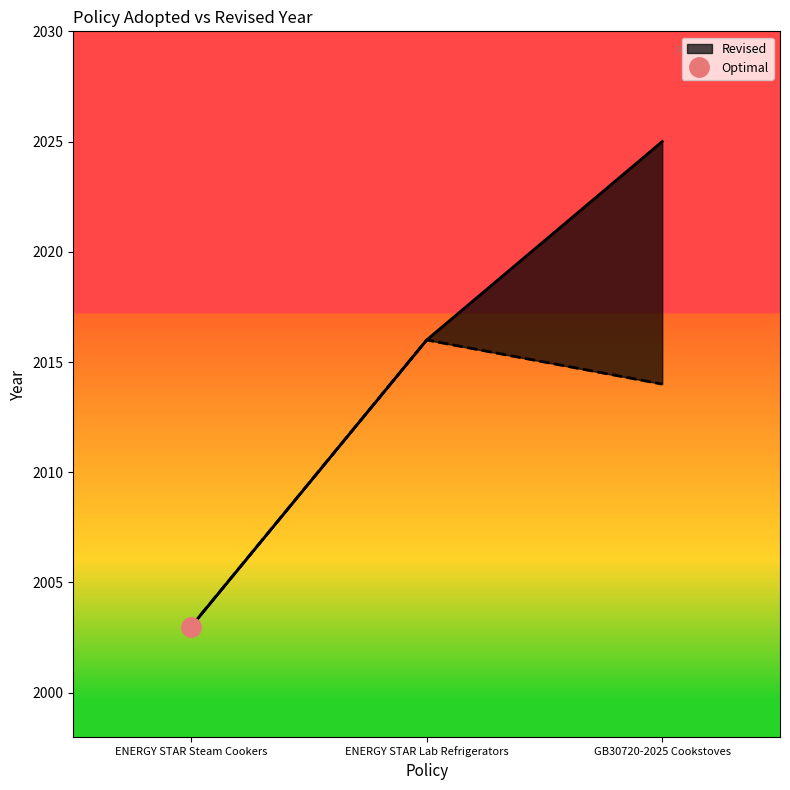

Count the values in the range 2003 to 2025.

3